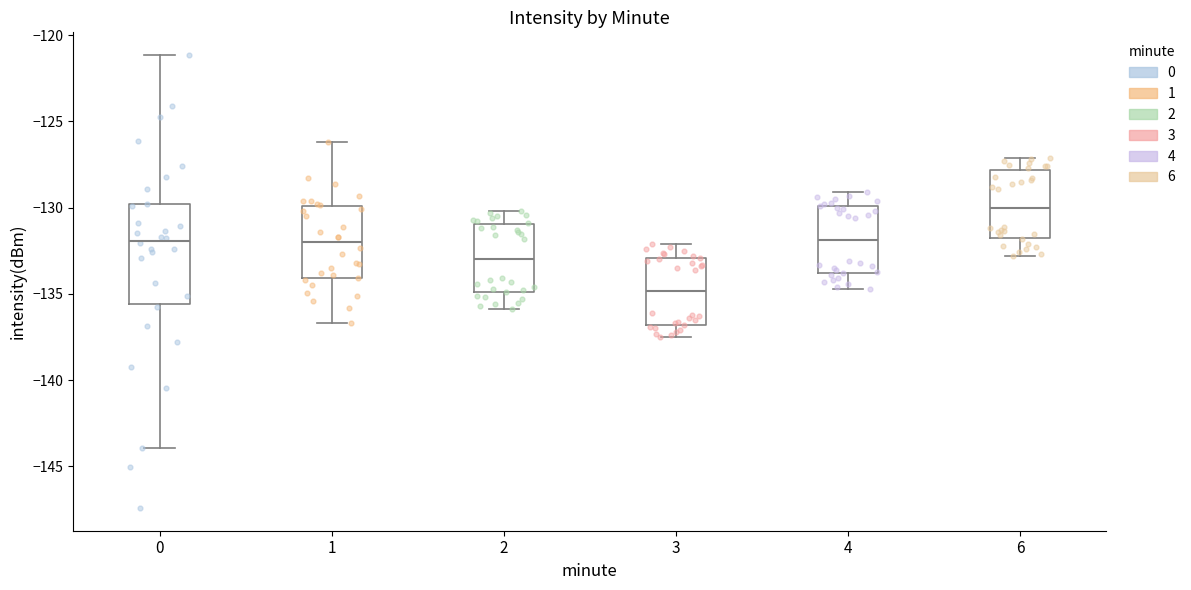

Where is the upper edge of the box at x = 0 on the y-axis? The values are not printed on the chart, so give them approximately, as read against the axis.

-130.0